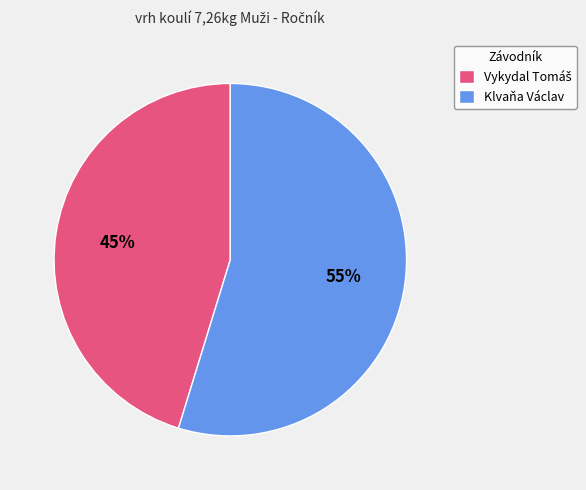

Which slice is the largest?

Klvaňa Václav